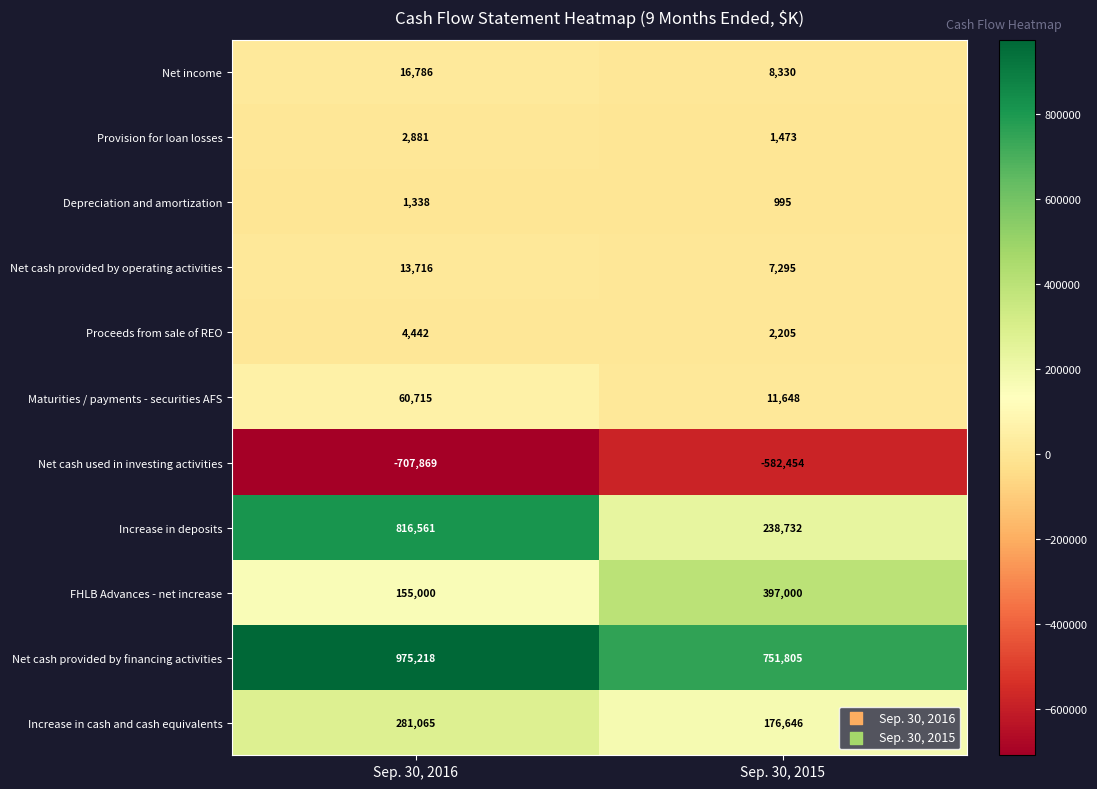

Rank the series by their maximum value, from lowest to highest.

Net cash used in investing activities, Depreciation and amortization, Provision for loan losses, Proceeds from sale of REO, Net cash provided by operating activities, Net income, Maturities / payments - securities AFS, Increase in cash and cash equivalents, FHLB Advances - net increase, Increase in deposits, Net cash provided by financing activities